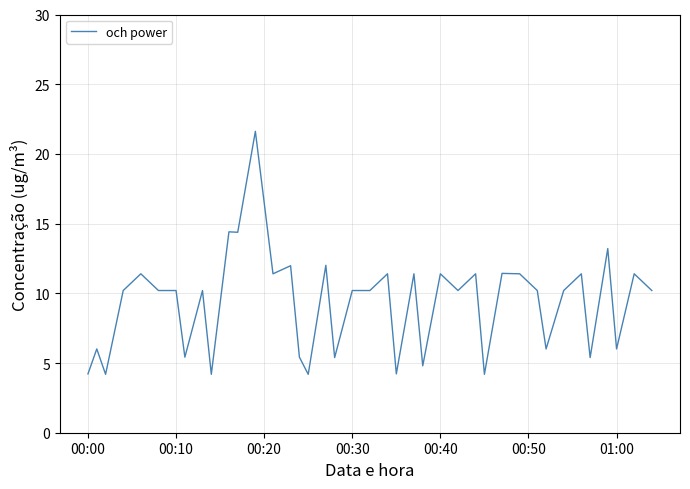

What is the difference between the maximum and minimum values?

17.4